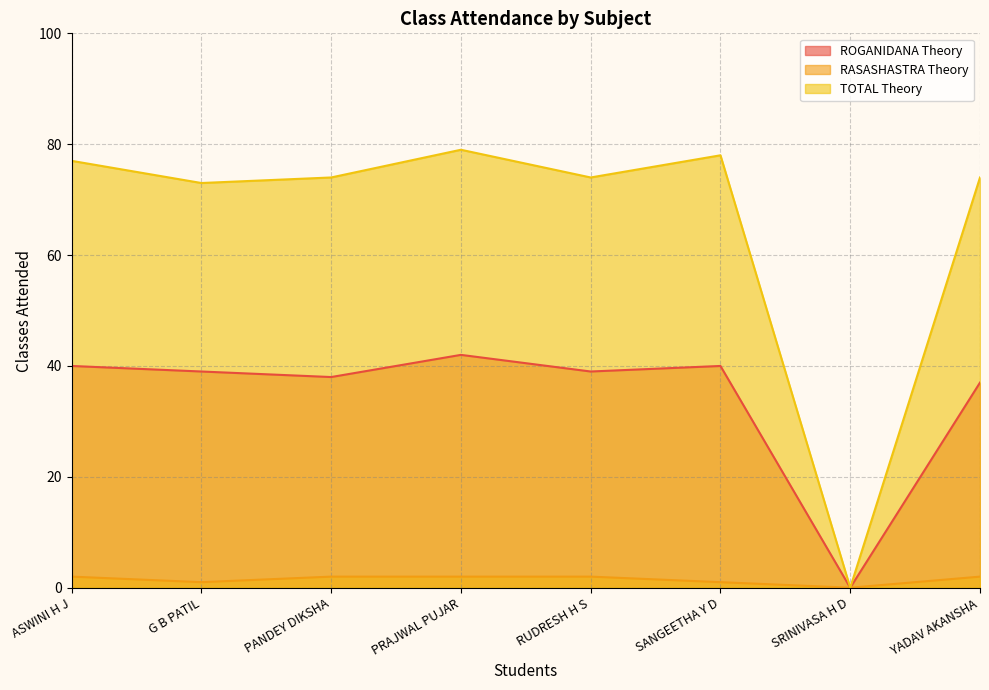

How many values in the RASASHASTRA Theory series are below 2?

3